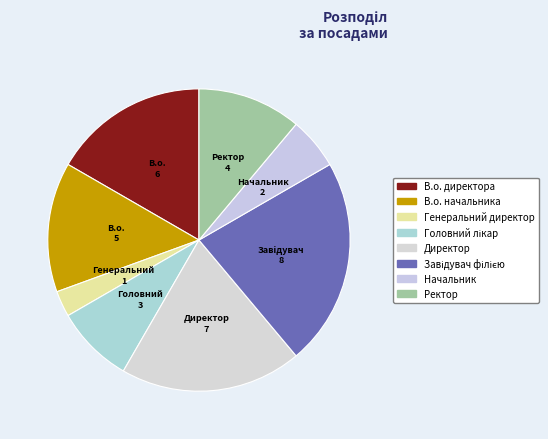

To the nearest percent, what is the combined percentage of Завідувач філією and Начальник?

28%